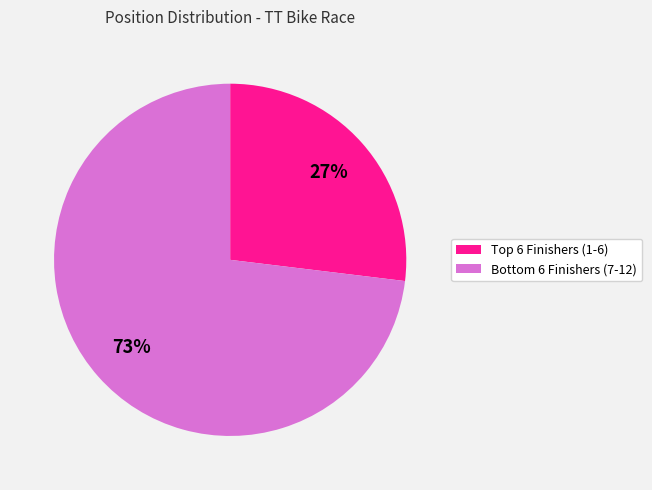

To the nearest percent, what is the average slice percentage?

50%